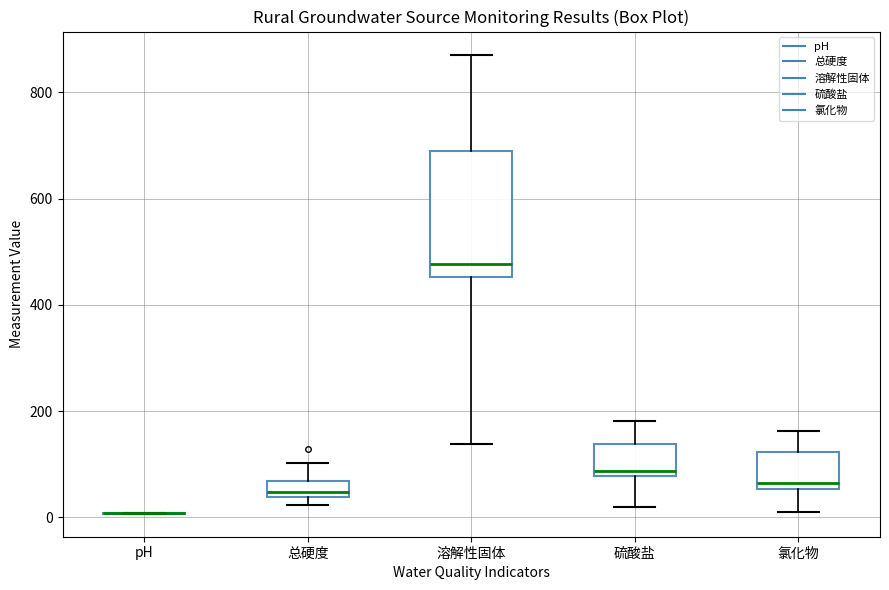

Which box is the tallest, from its lower edge to its upper edge?

溶解性固体